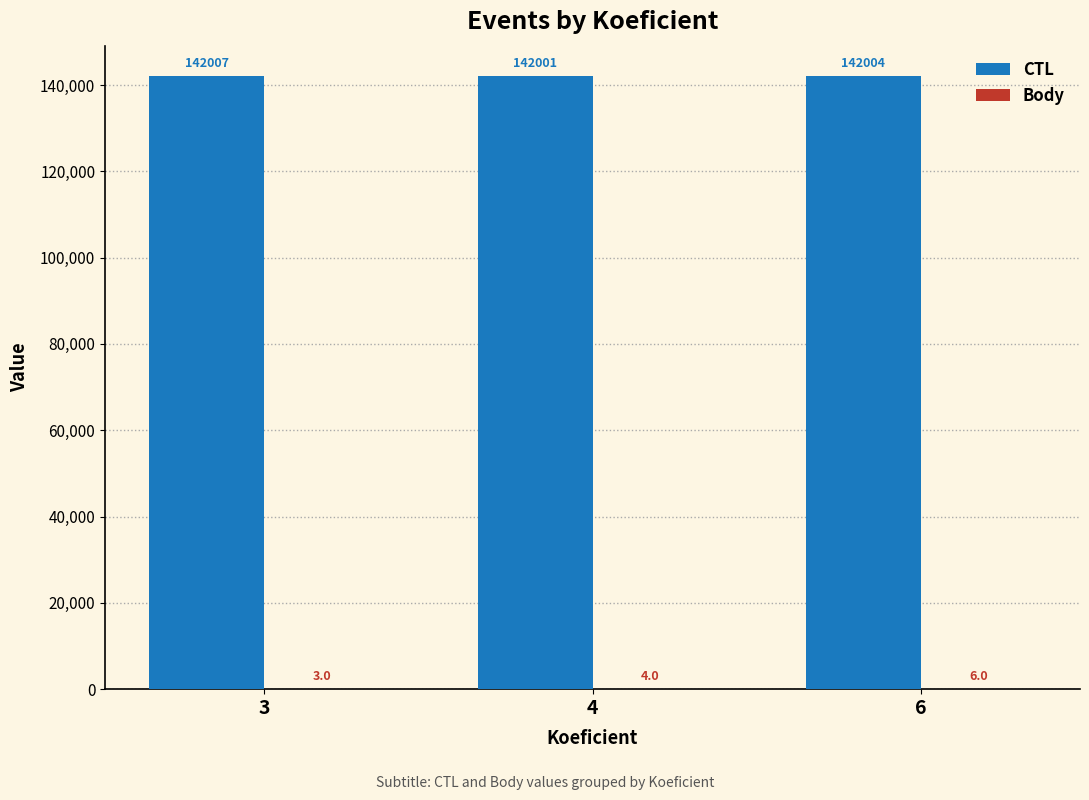

How many groups of bars are there?

3